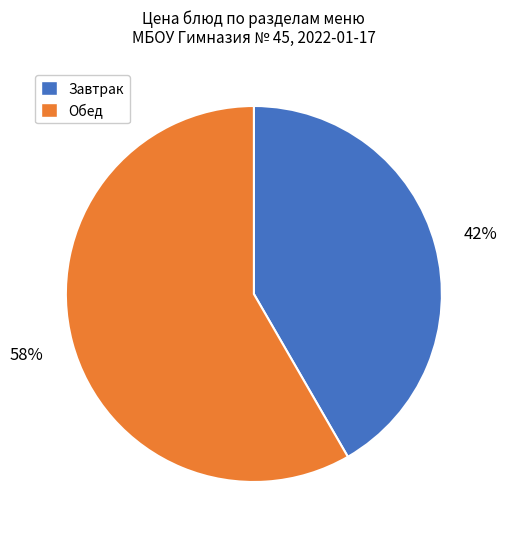

How many slices are in this pie chart?

2